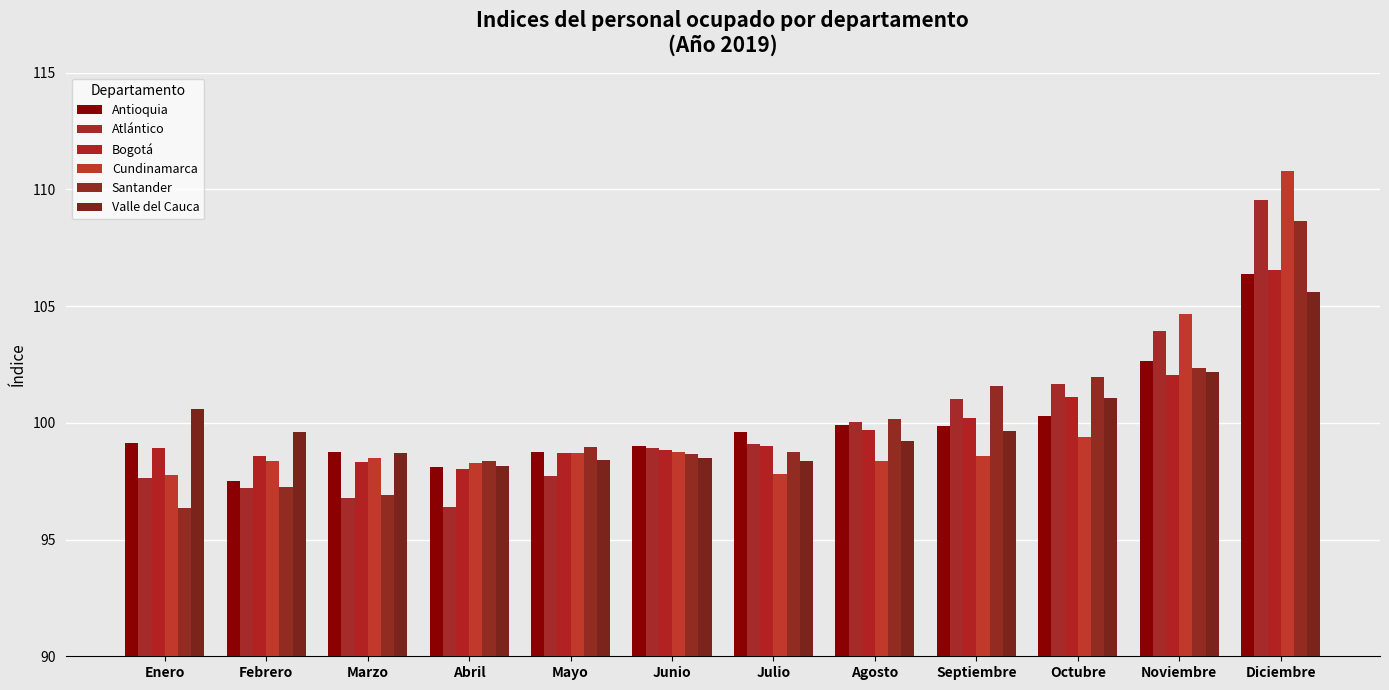

At which category is the sum across all series the highest?

Diciembre